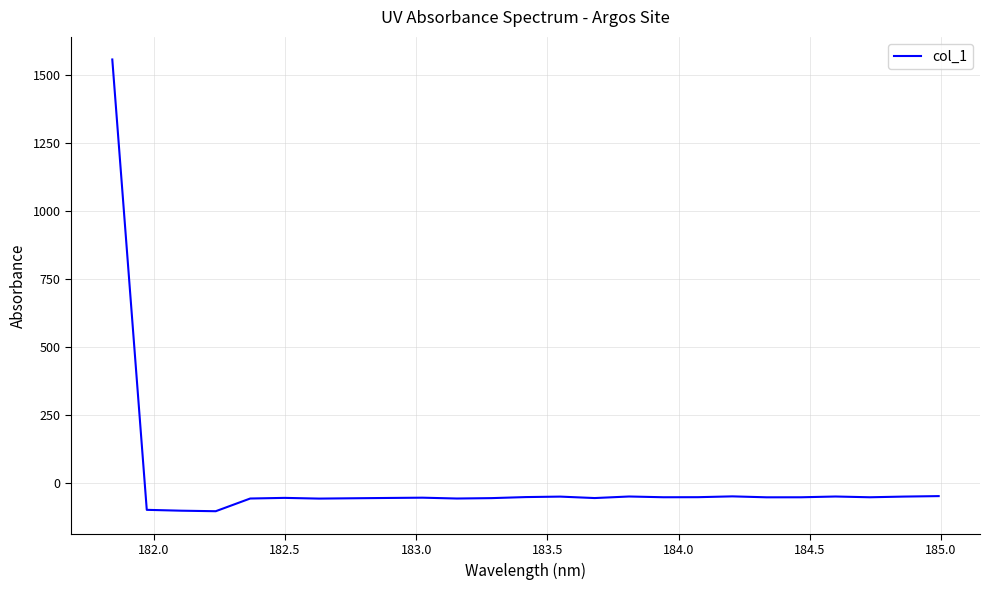

What is the greatest value displayed?

1556.8